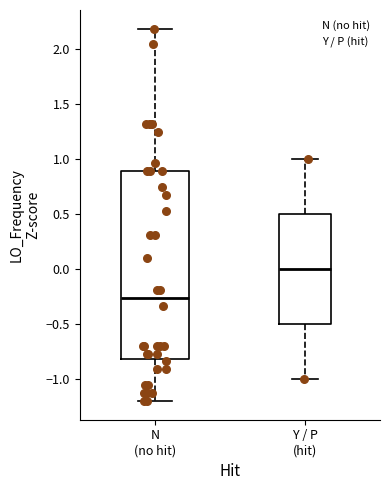

Where does the median line of the box for Y / P (hit) sit on the y-axis? The values are not printed on the chart, so give them approximately, as read against the axis.

0.00